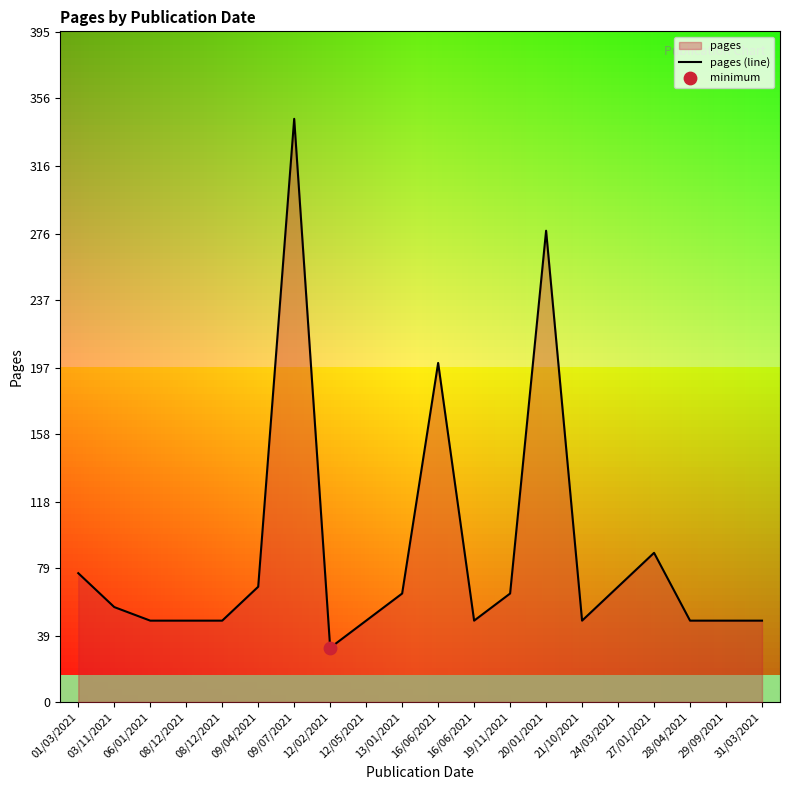

What is the ratio of the value at 06/01/2021 to the value at 12/02/2021?

1.5